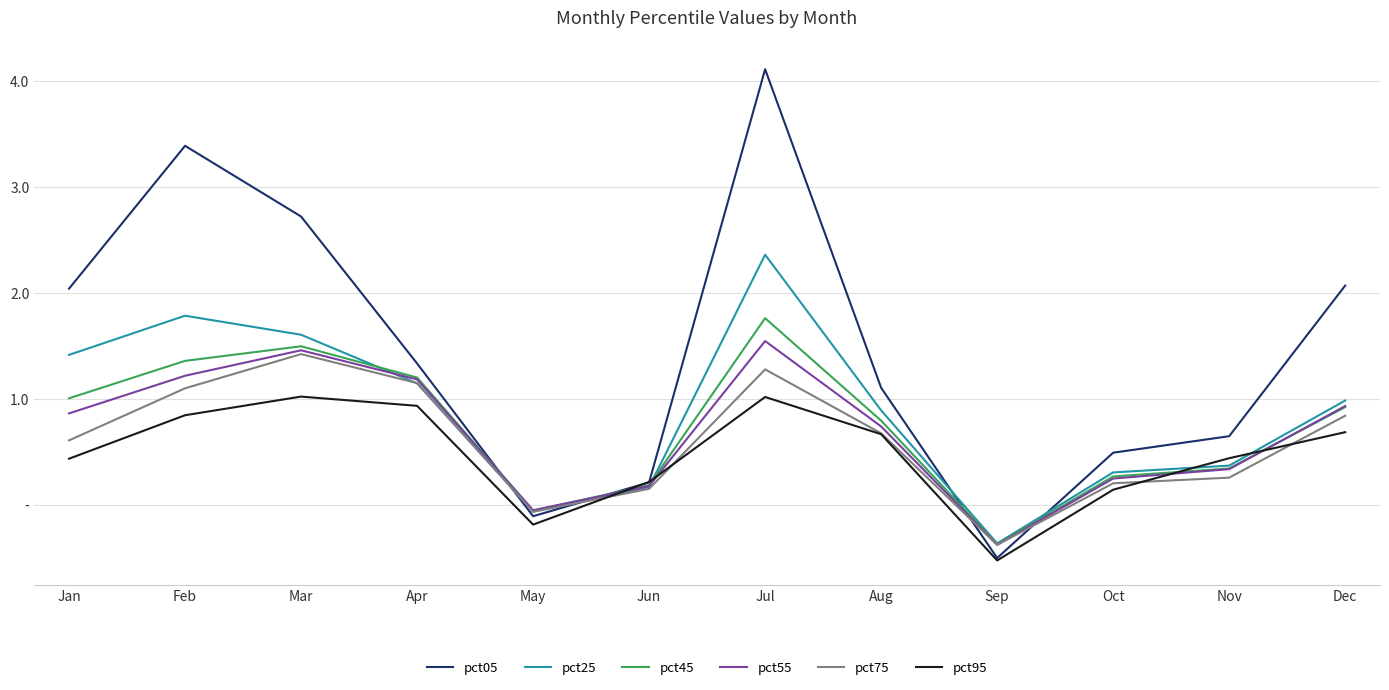

Does the chart have visible grid lines?

Yes